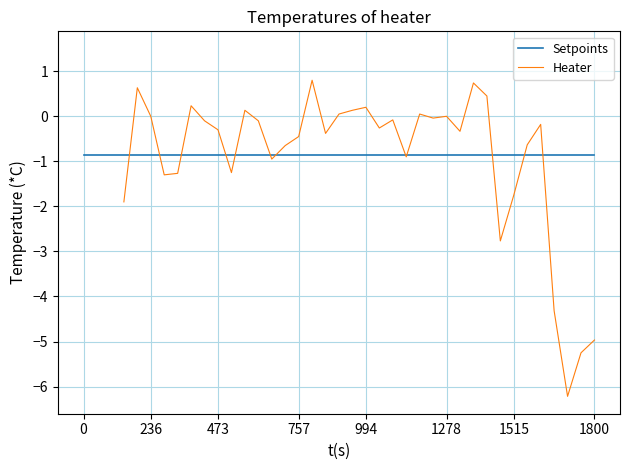

How many lines are shown in the chart?

2